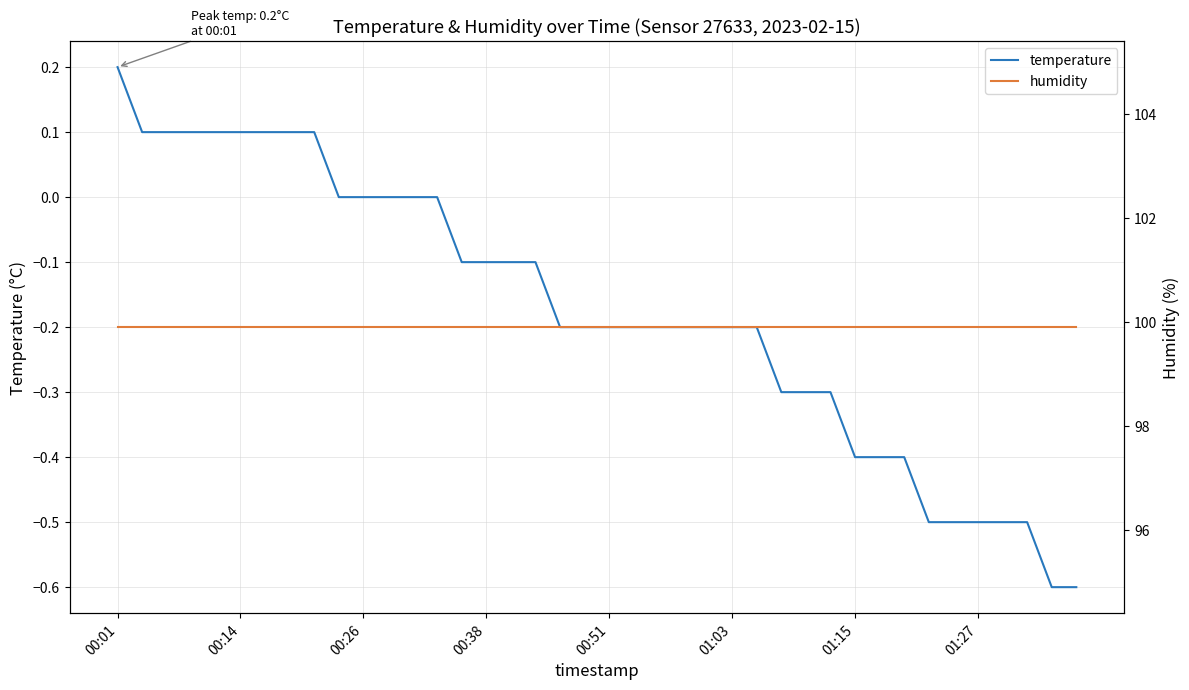

Which series has the widest spread of values?

temperature